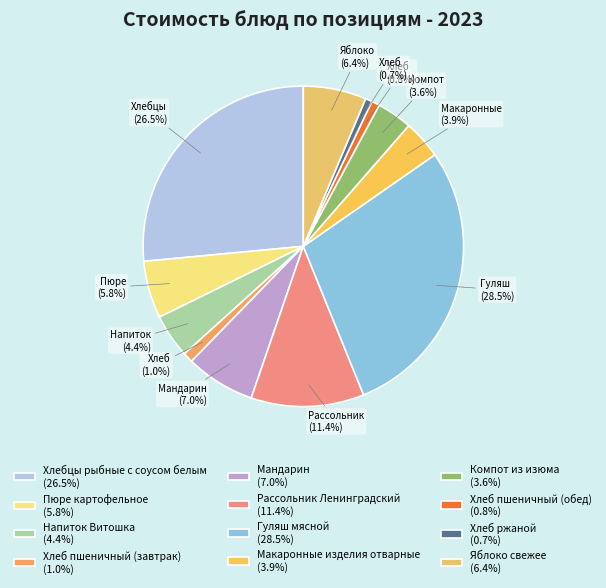

To the nearest percent, what is the average slice percentage?

8%